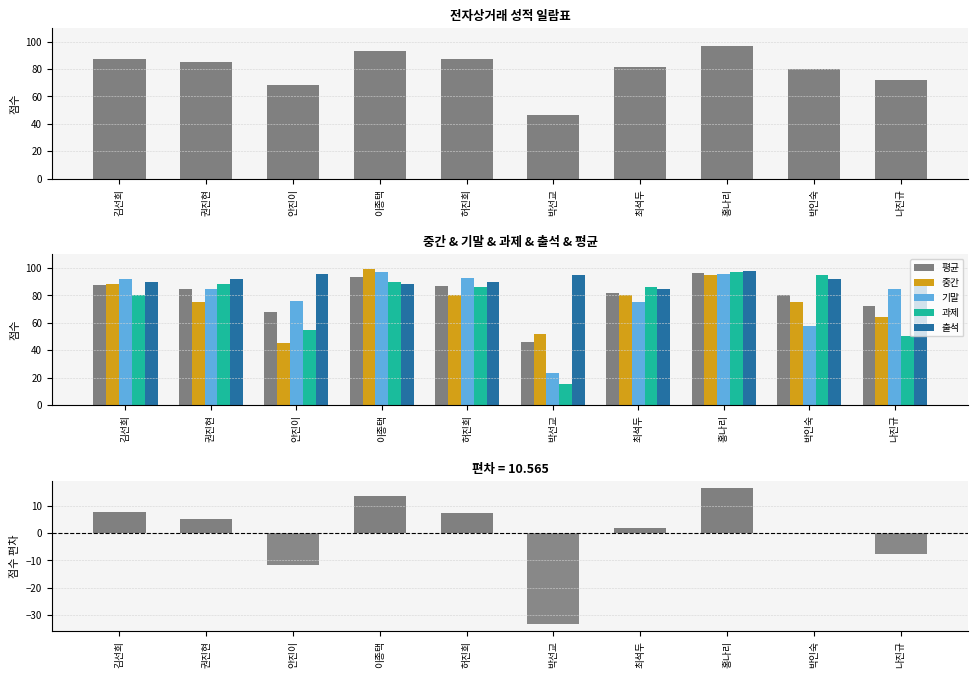

At which category is the sum across all series the highest?

홍나리